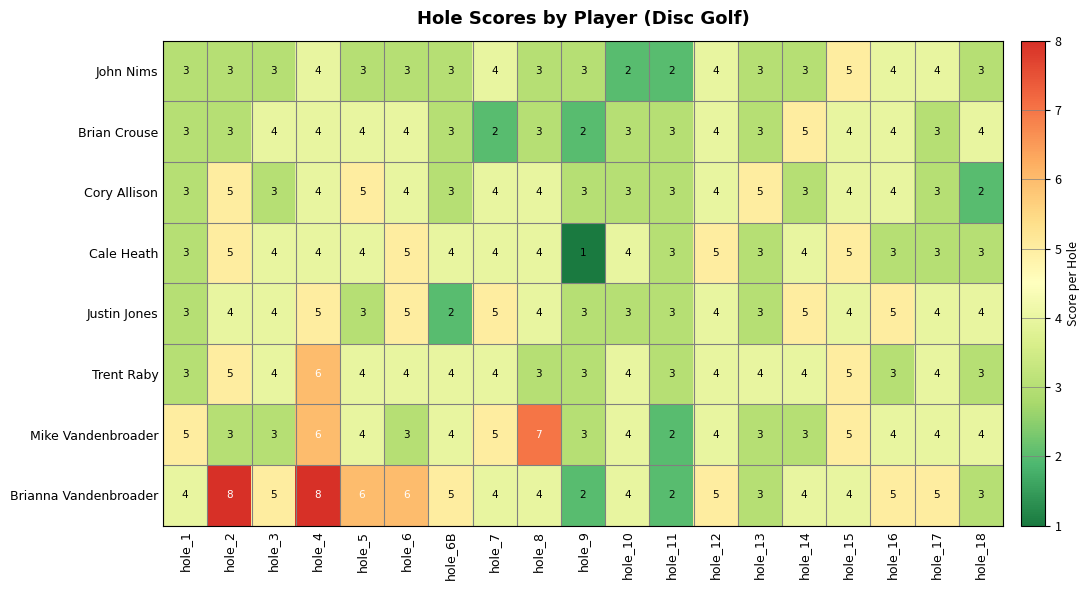

What is the spread (max minus min) of values at hole_6B?

3